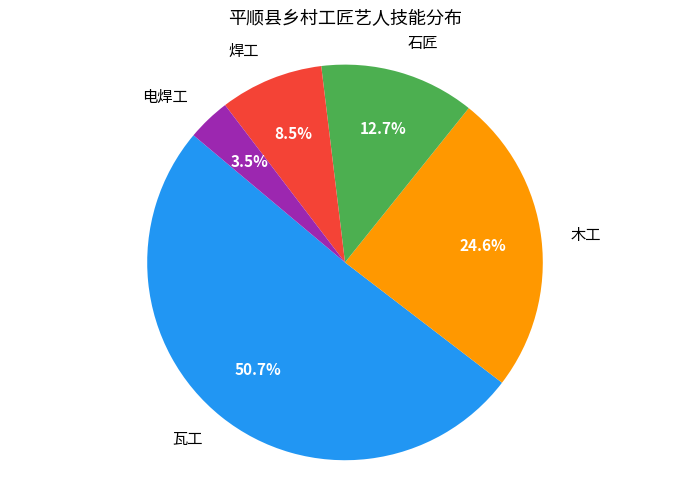

To the nearest percent, what is the difference between the 瓦工 and 电焊工 slice percentages?

47%